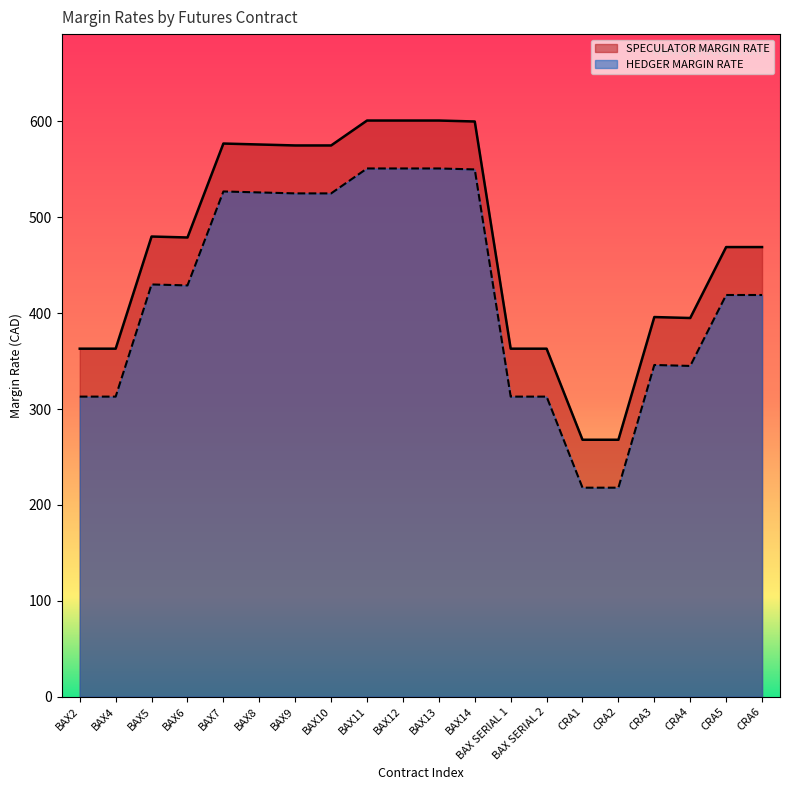

True or false: HEDGER MARGIN RATE and SPECULATOR MARGIN RATE intersect in this chart.

False